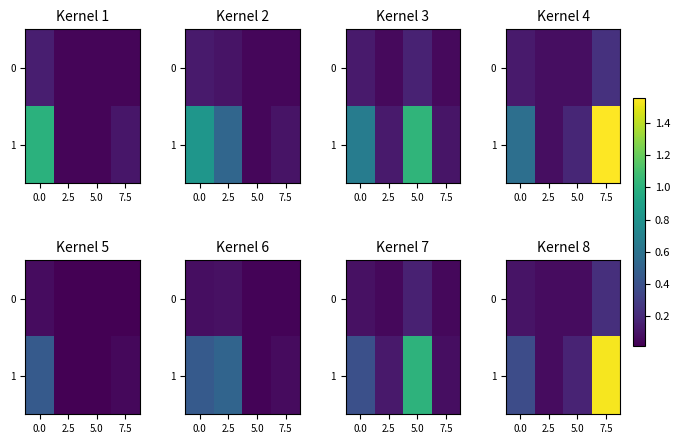

At how many categories does at least one series exceed 0?

4